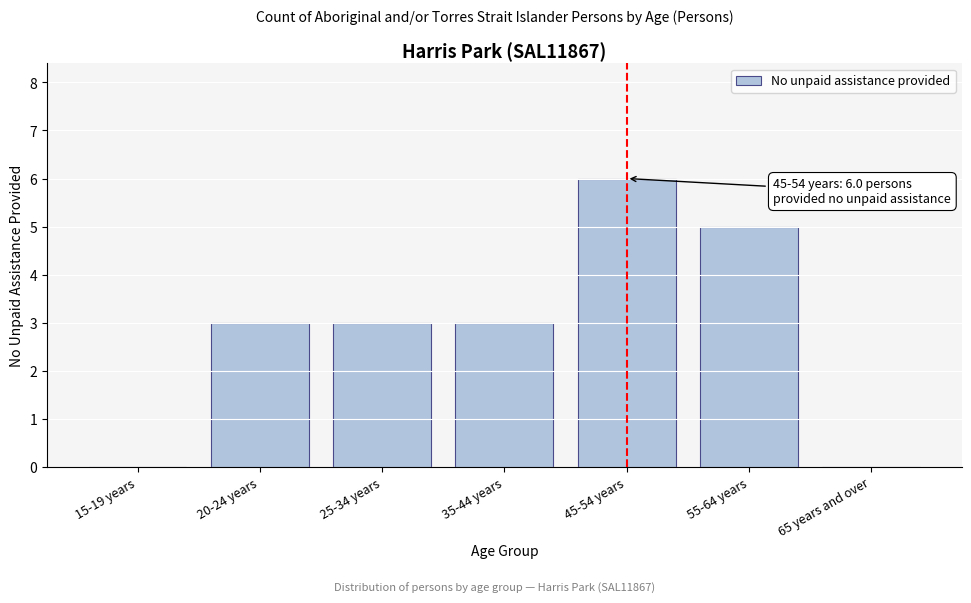

Reading right to left, what are all the values shown in this chart?

65 years and over=0	55-64 years=5	45-54 years=6	35-44 years=3	25-34 years=3	20-24 years=3	15-19 years=0